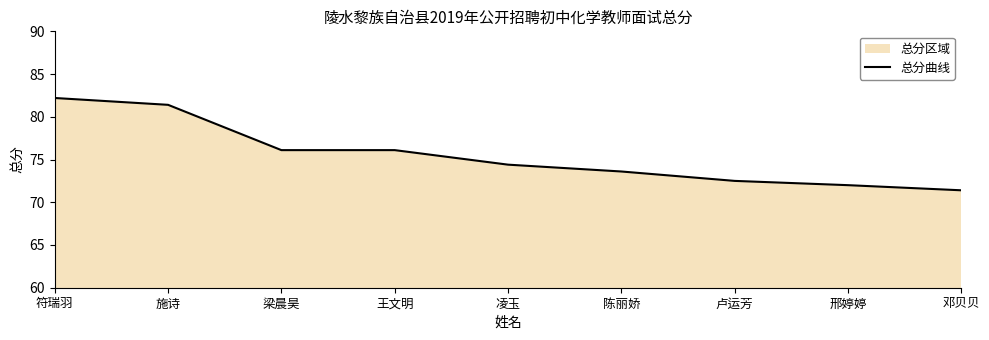

Reading left to right, transcribe all the data shown in this chart.

82.2	81.4	76.1	76.1	74.4	73.6	72.5	72.0	71.4